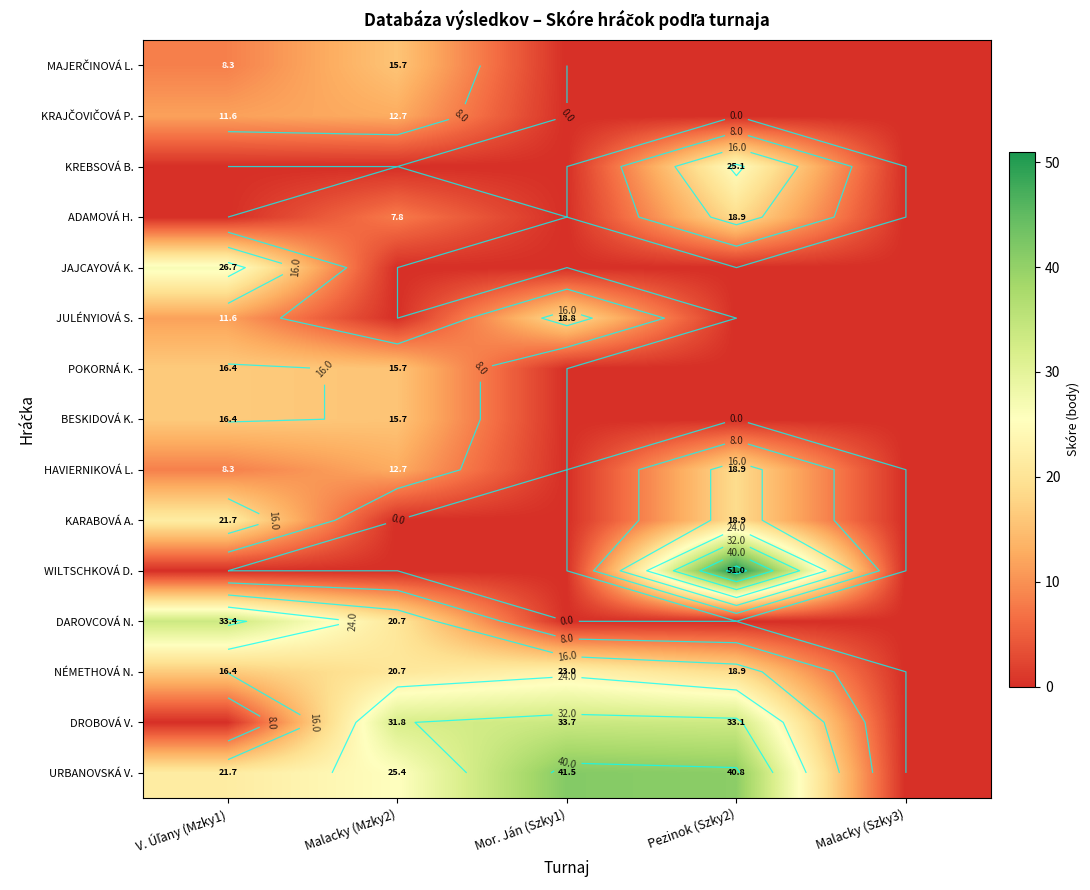

How many series are shown in this chart?

15